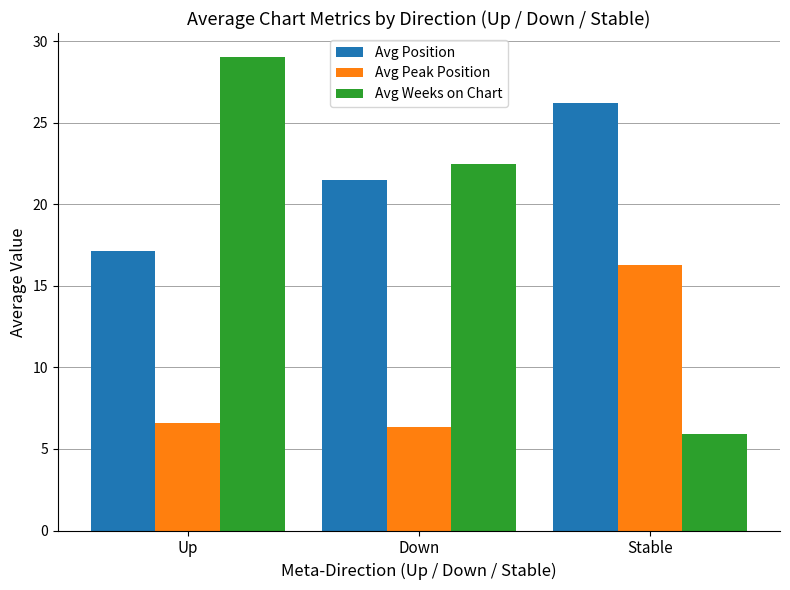

What is the sum of all Avg Position values?

64.8